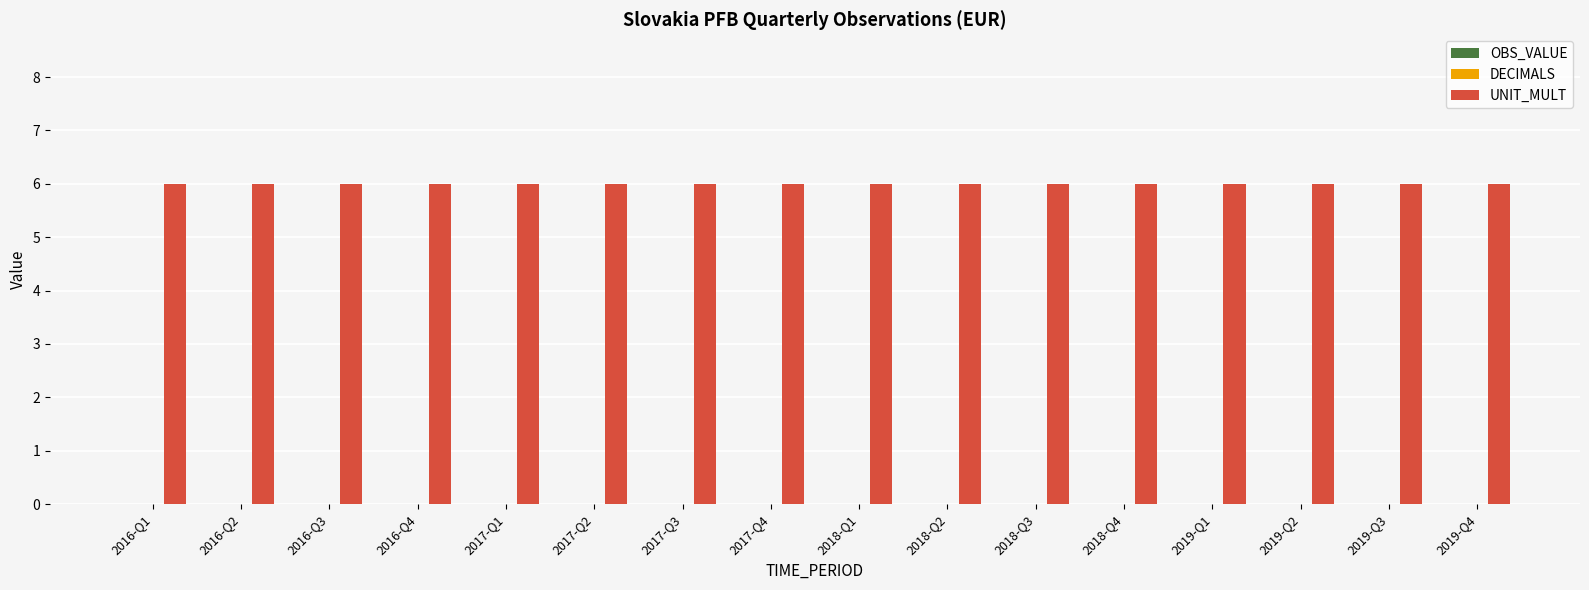

Rank the series by their maximum value, from highest to lowest.

UNIT_MULT, OBS_VALUE, DECIMALS